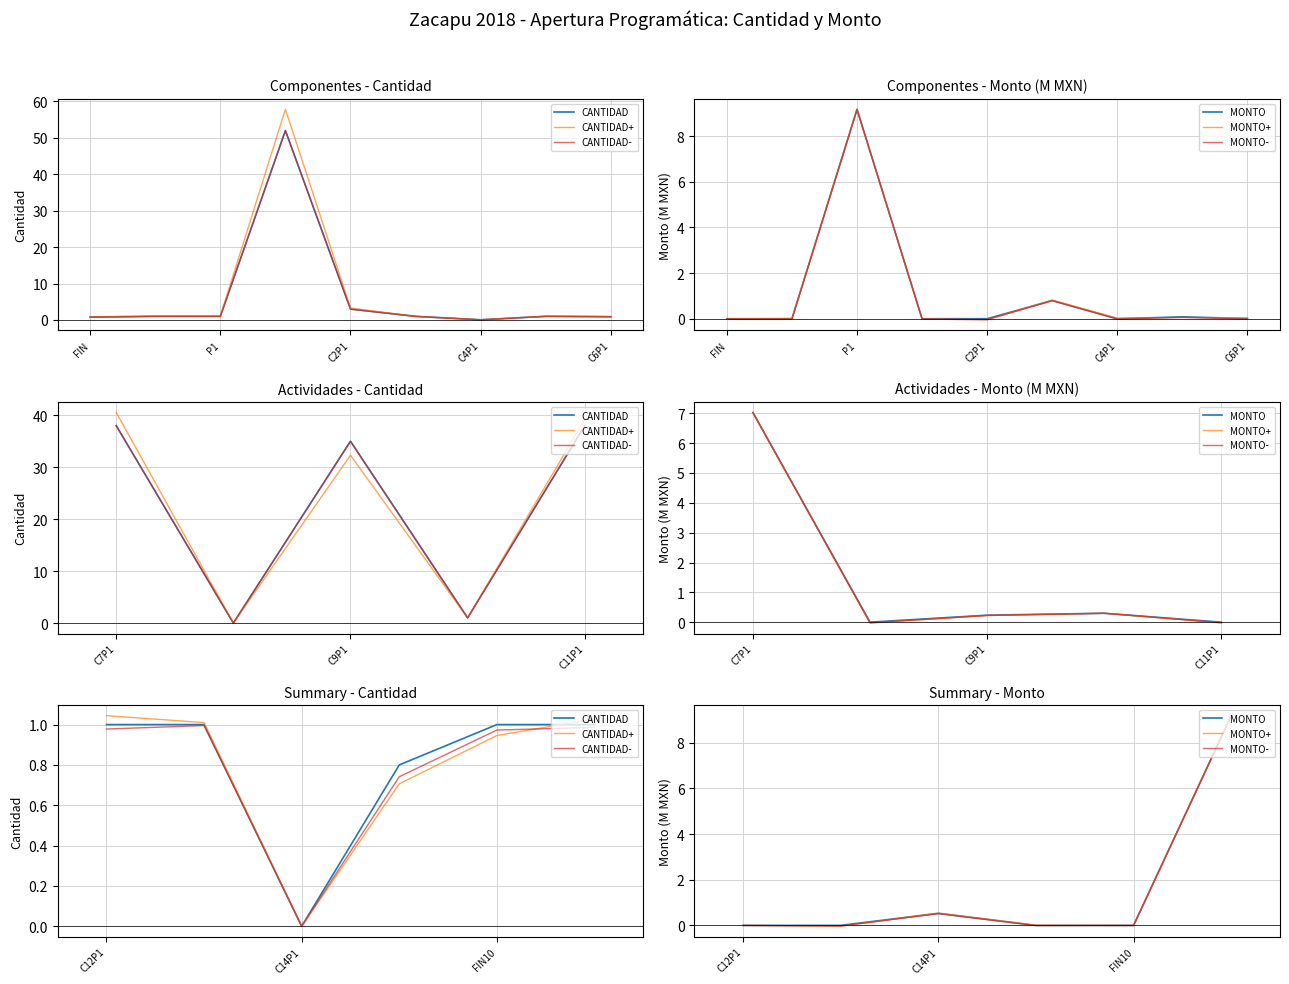

Where do MONTO and CANTIDAD first cross each other?

P1 and C2P1